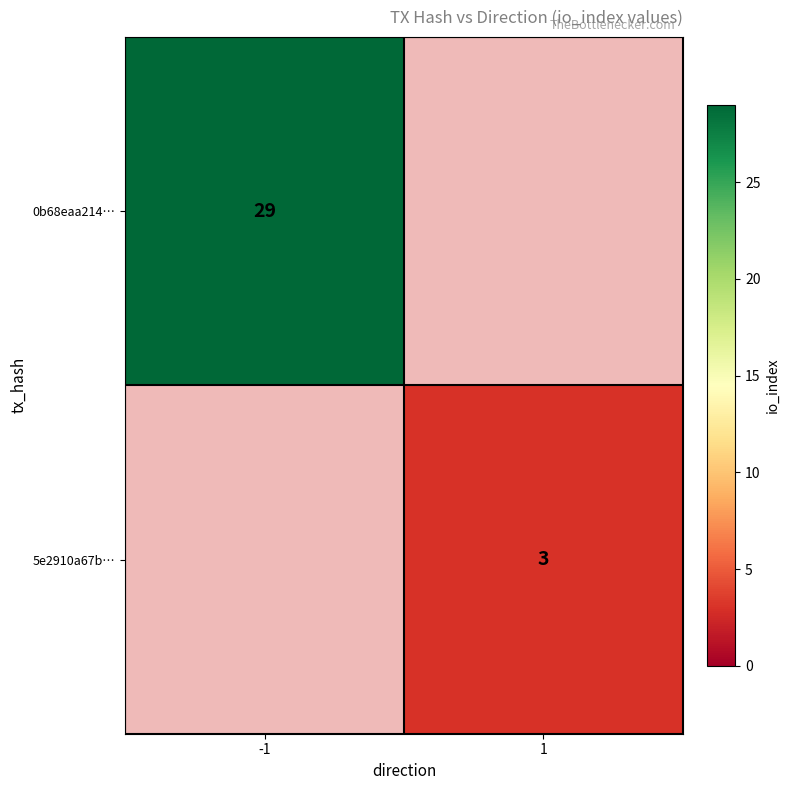

Is it true that 0b68eaa214… equals 38.2 at -1?

False